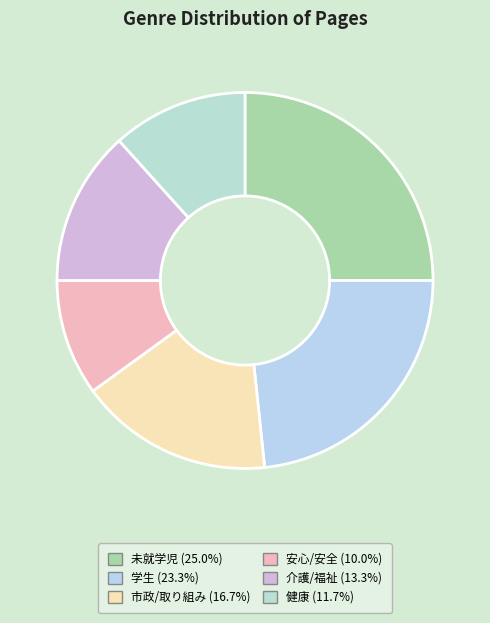

Is 未就学児 the majority of the pie?

No